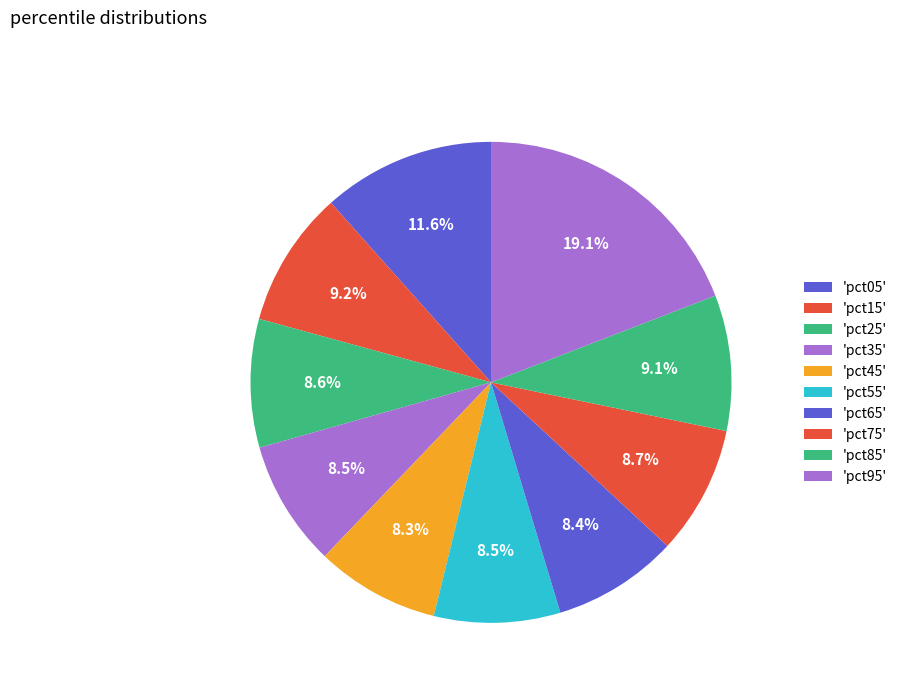

Which category has the biggest portion of the pie?

pct95